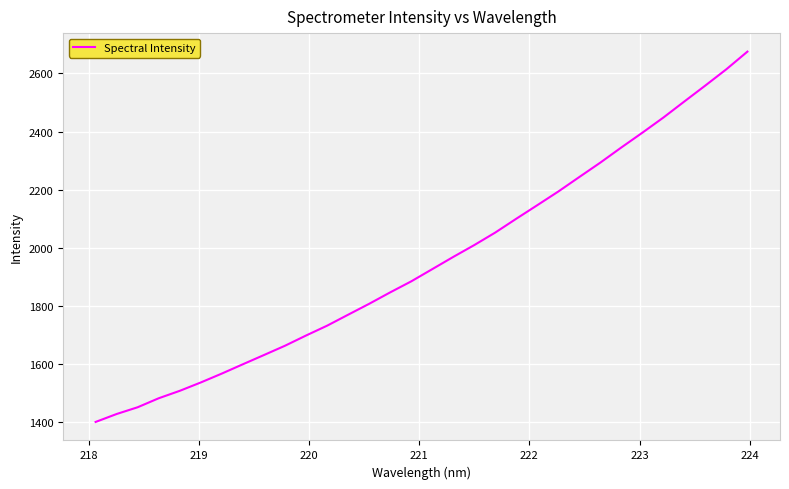

What is the minimum value shown in the chart?

1401.5